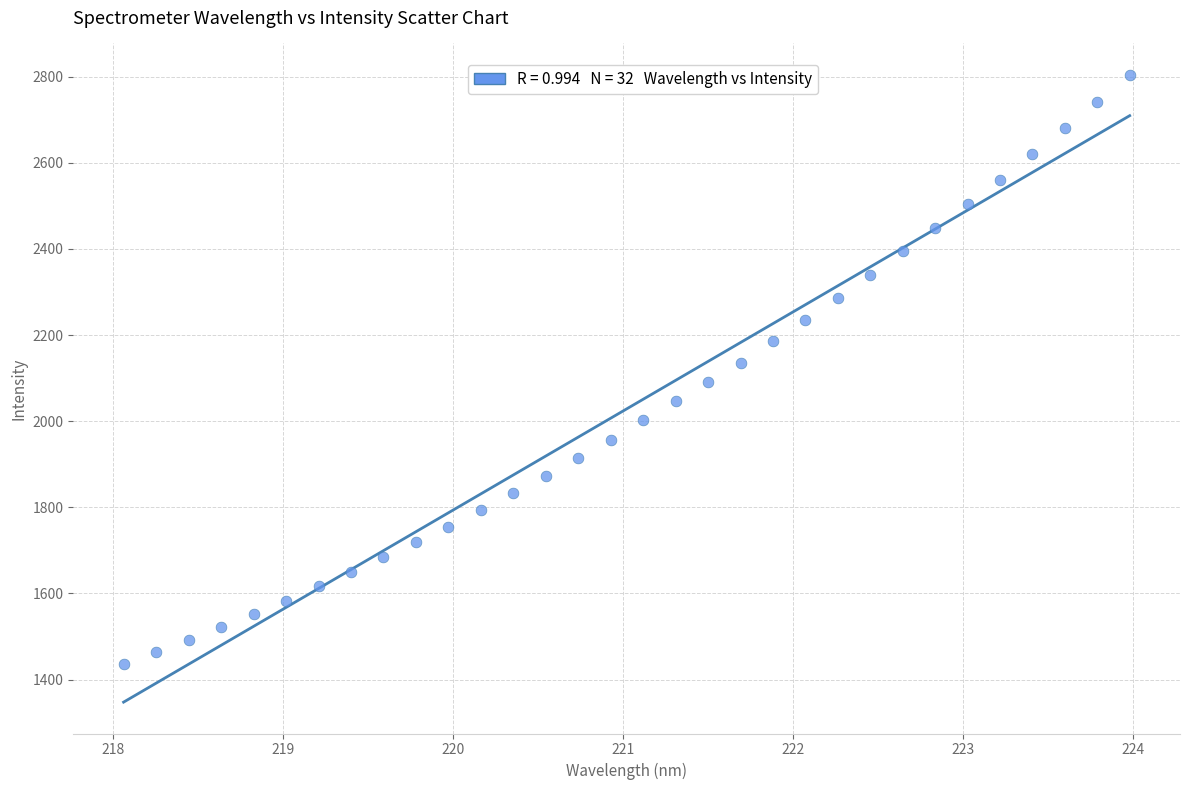

What is the range of X values (max minus min)?

5.9